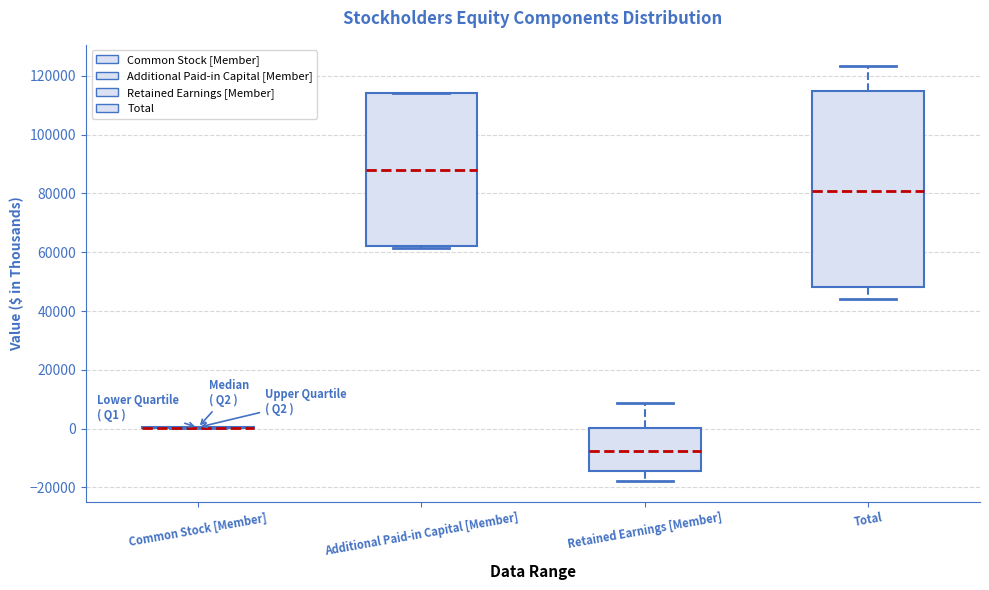

Reading left to right, transcribe this box plot: for each box, give where its median line is, the range the box spans, and where its two whiskers end, as read against the y-axis. The values are not printed on the chart, so give them approximately, as read against the axis.

Common Stock [Member]: box collapsed to a line at 0, whiskers 0 to 0
Additional Paid-in Capital [Member]: median 88000, box 62000 to 114000, whiskers 62000 to 114000
Retained Earnings [Member]: median -8000, box -14000 to 0, whiskers -18000 to 8000
Total: median 80000, box 48000 to 114000, whiskers 44000 to 124000